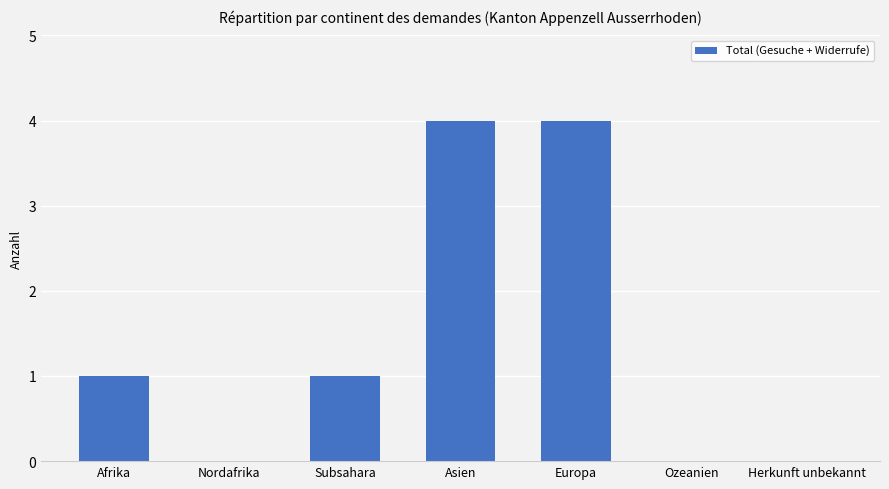

Count the number of categories in the chart.

7